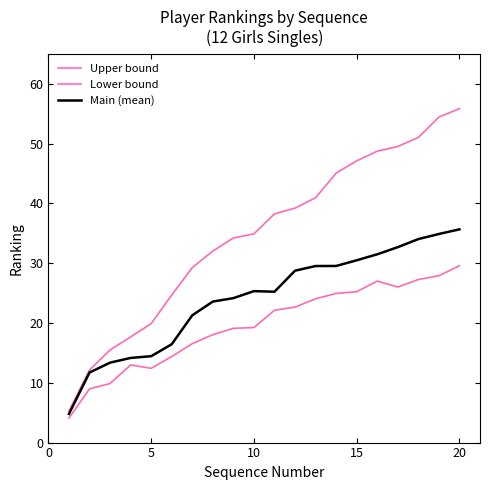

True or false: Main (mean) and Lower bound intersect in this chart.

False